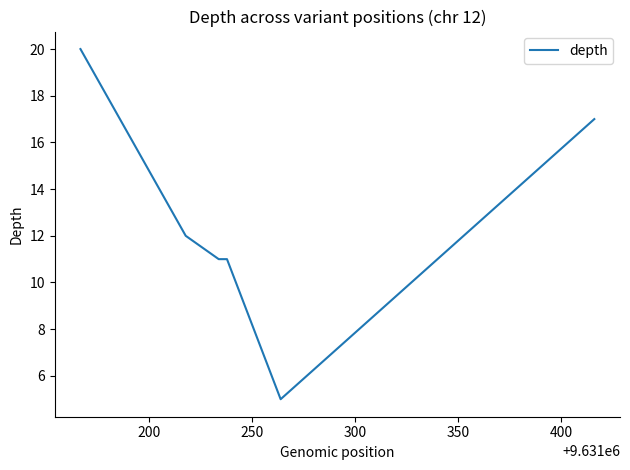

What is the smallest value displayed?

5